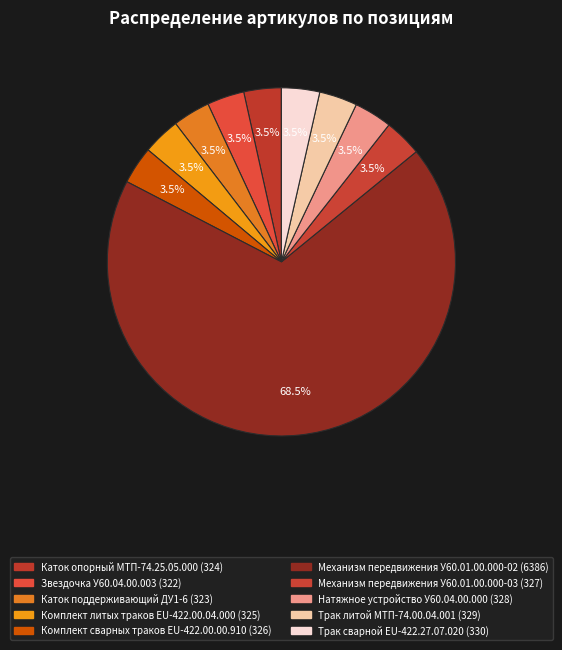

What is the majority slice?

Механизм передвижения У60.01.00.000-02